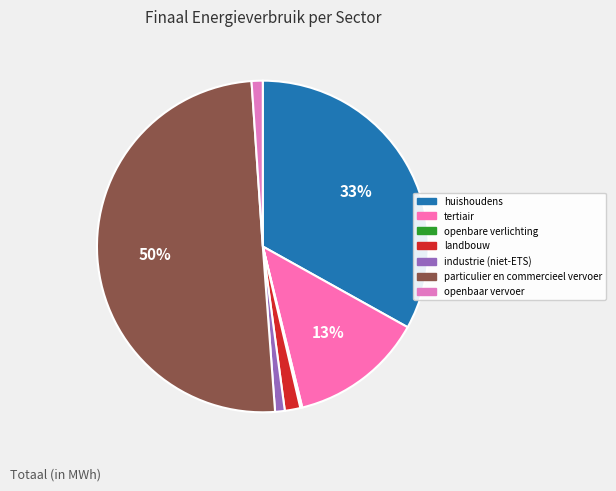

What is the ratio of the value at tertiair to the value at openbaar vervoer?

12.1